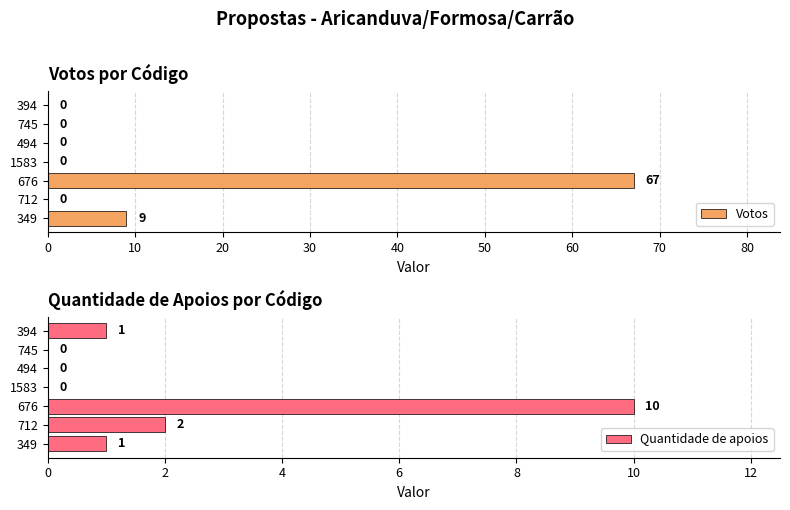

How many values in the Quantidade de apoios series exceed 1?

2